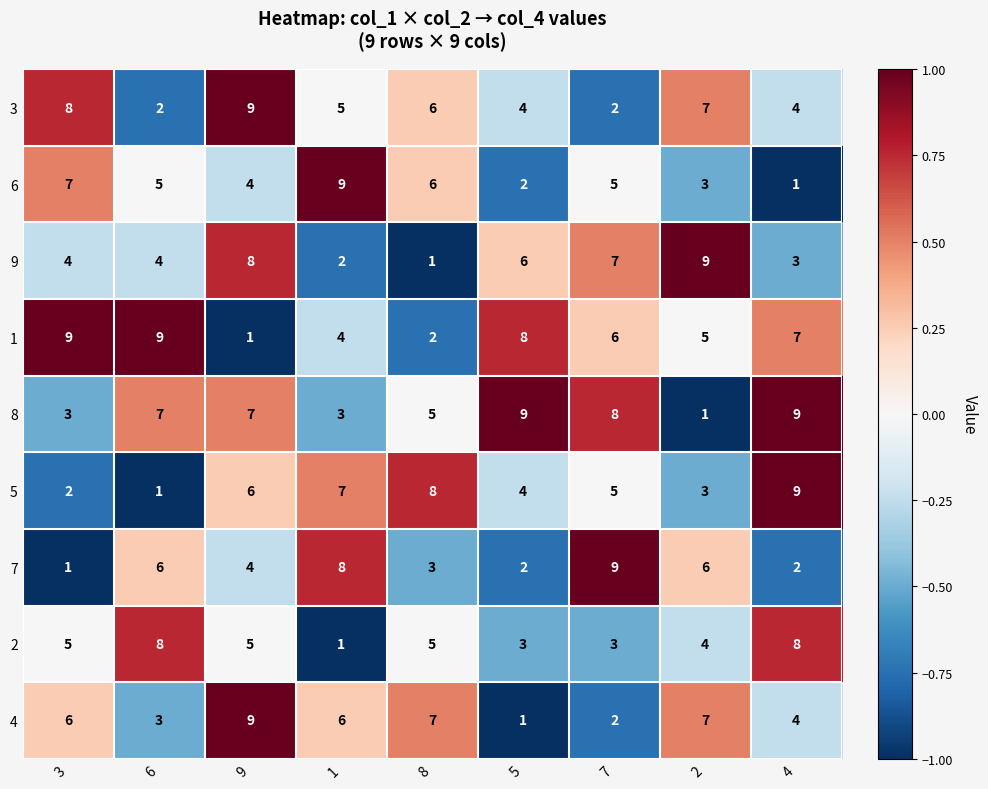

At which label does 5 reach its minimum?

6